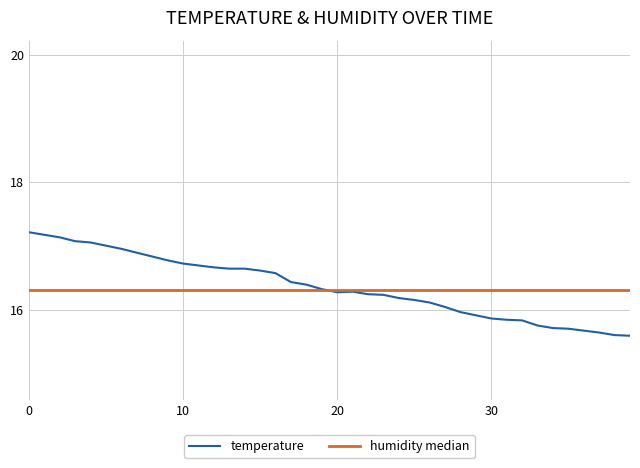

What is the maximum value shown in the chart?

17.2